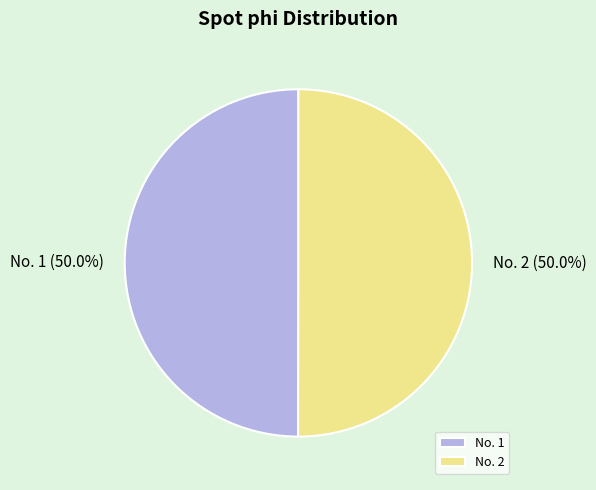

Approximately how many times larger is the value at No. 1 compared to No. 2?

1.0